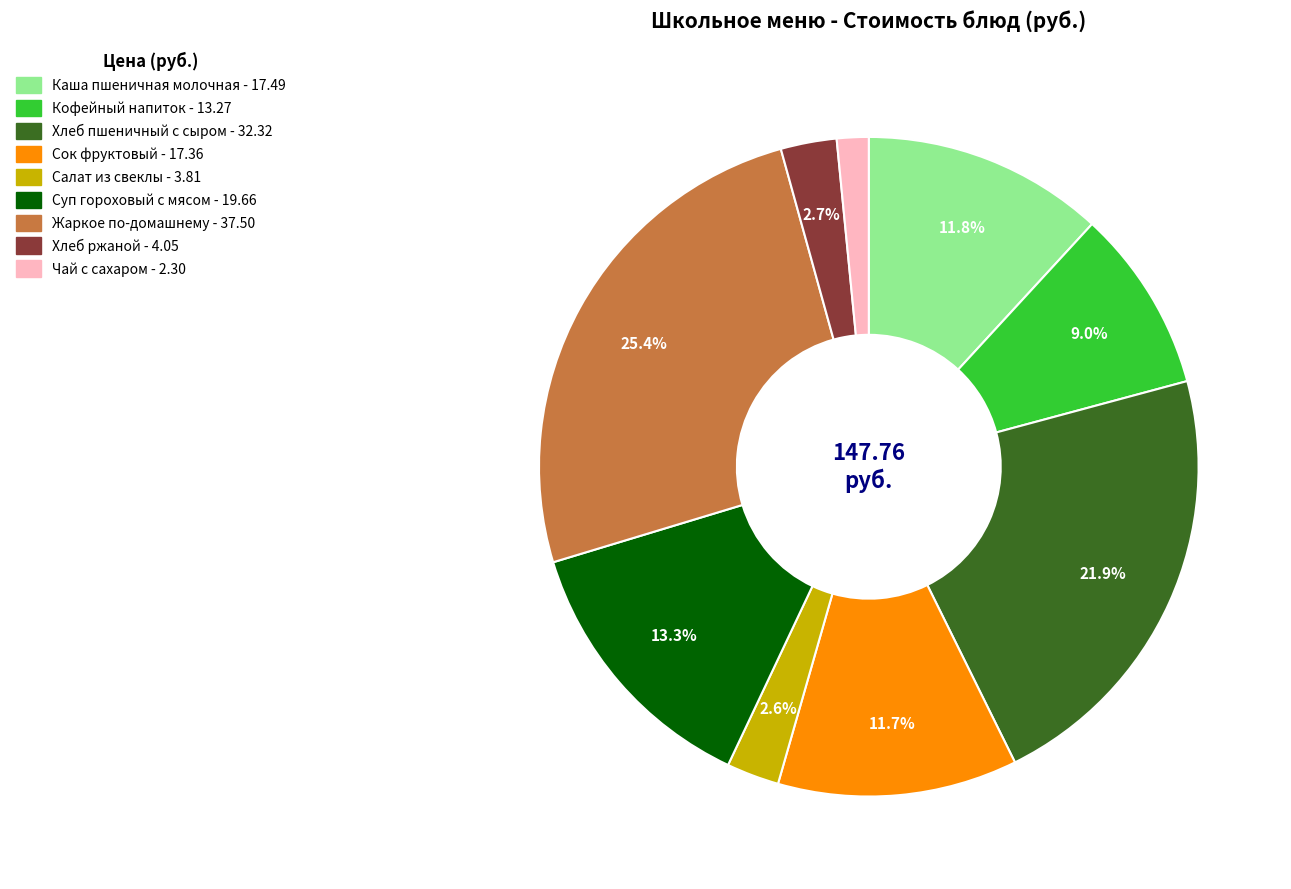

To the nearest percent, what is the combined percentage of Хлеб ржаной and Суп гороховый с мясом?

16%